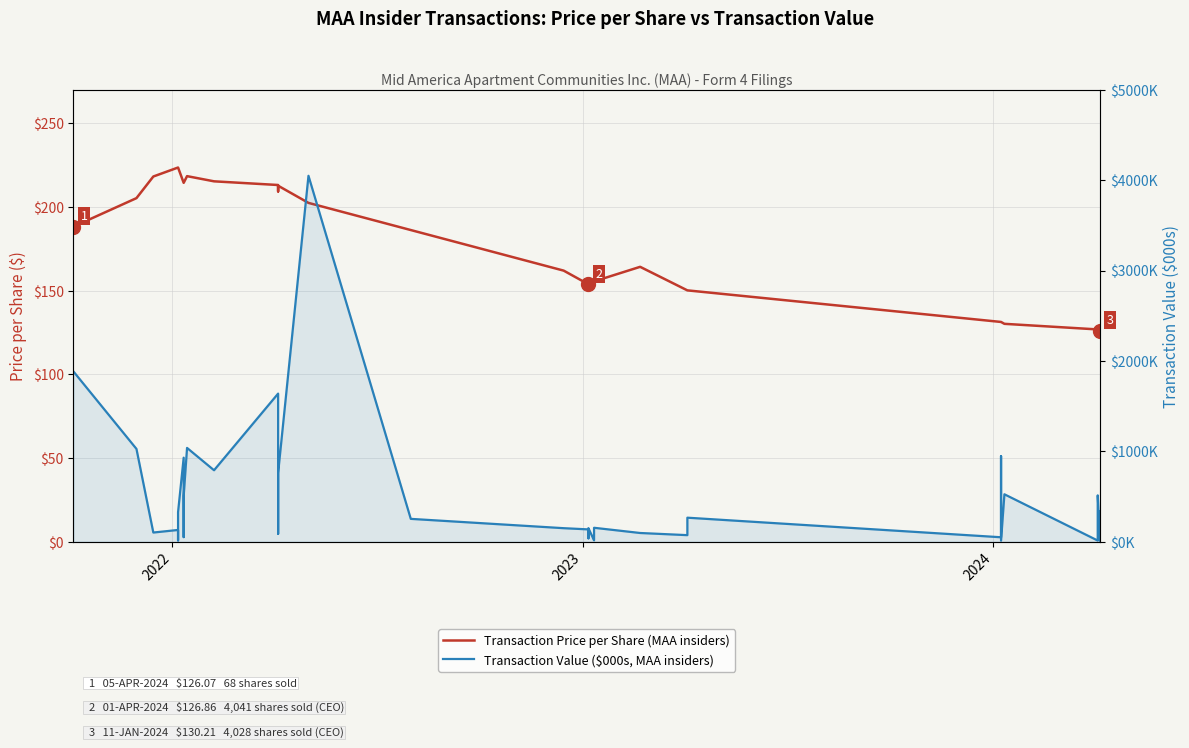

Which series has the largest range (max minus min)?

Transaction Value ($000s, MAA insiders)